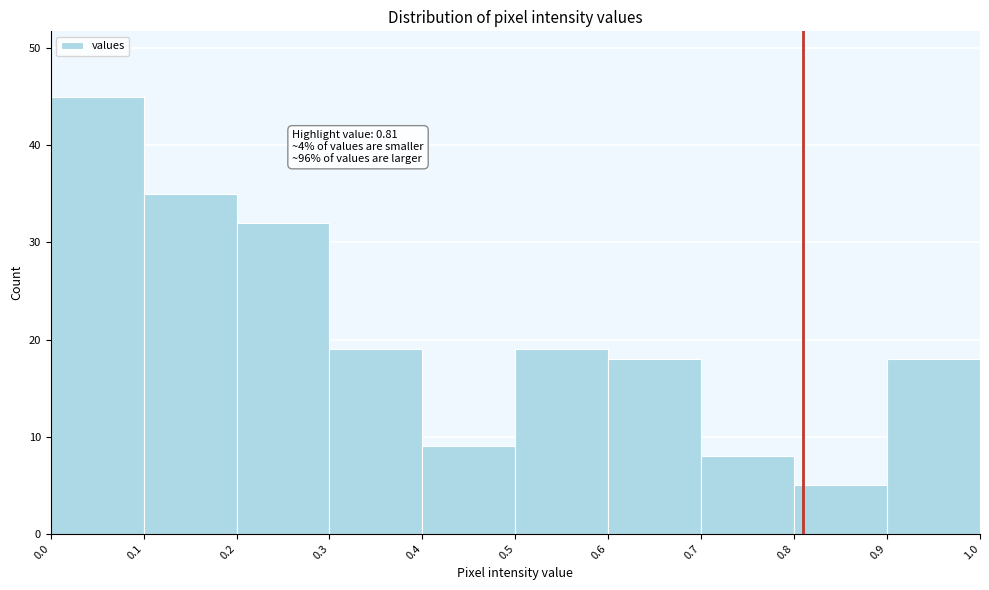

Over which range of the x-axis is the bar tallest?

0.0 to 0.1